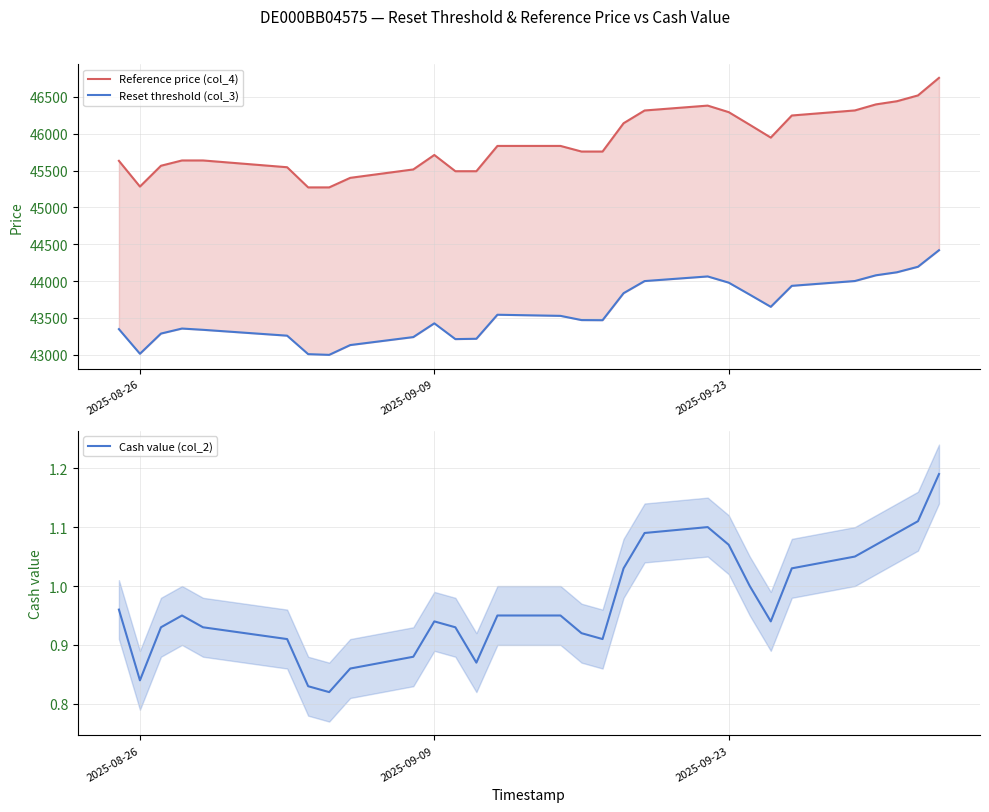

Which series has the widest spread of values?

Reference price (col_4)